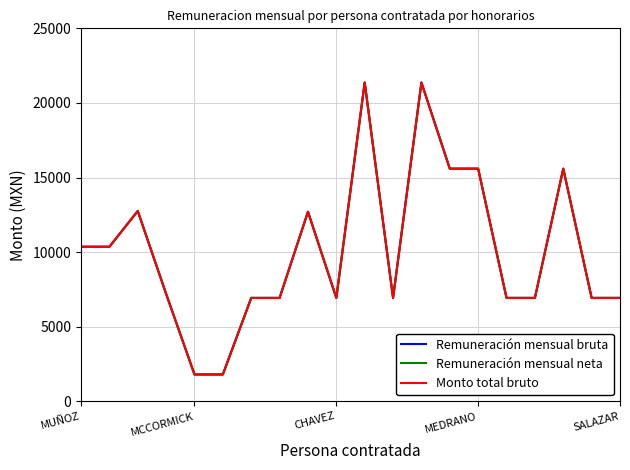

What is the difference between the second highest and minimum values in the Monto total bruto series?

19567.5